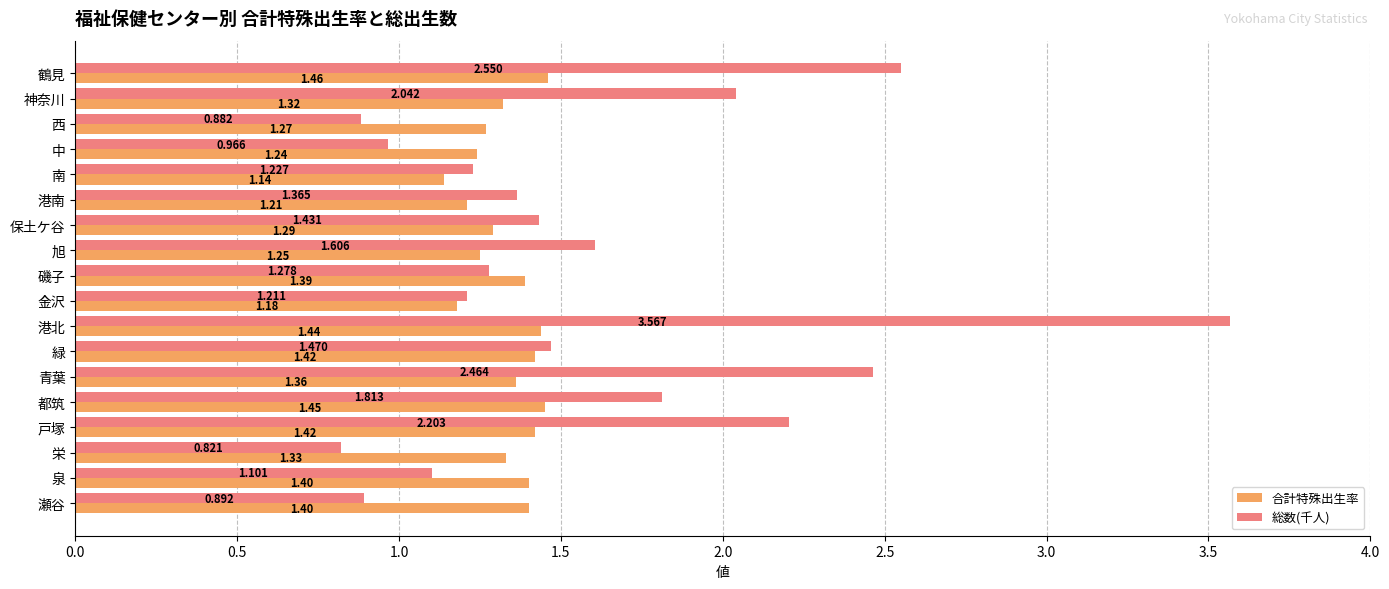

Where is 合計特殊出生率 nearest to the value 1?

南